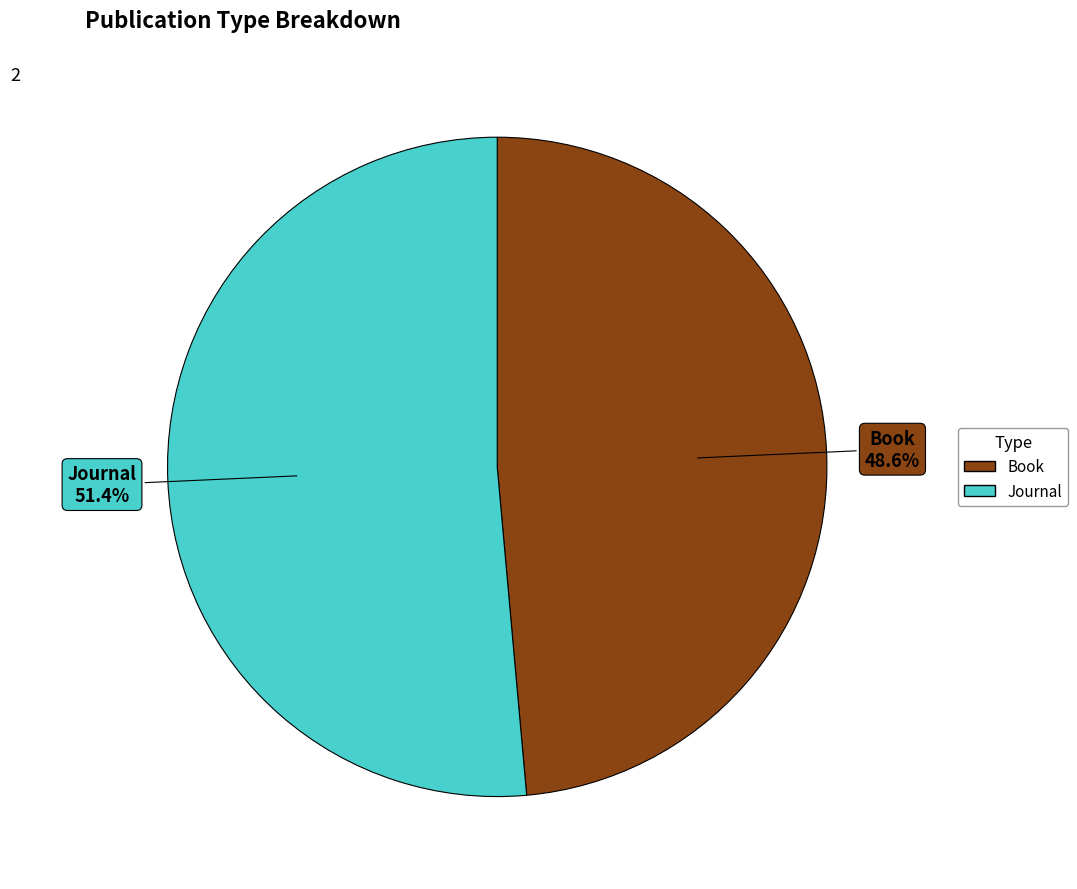

What percentage is the Journal slice, to the nearest percent?

51%